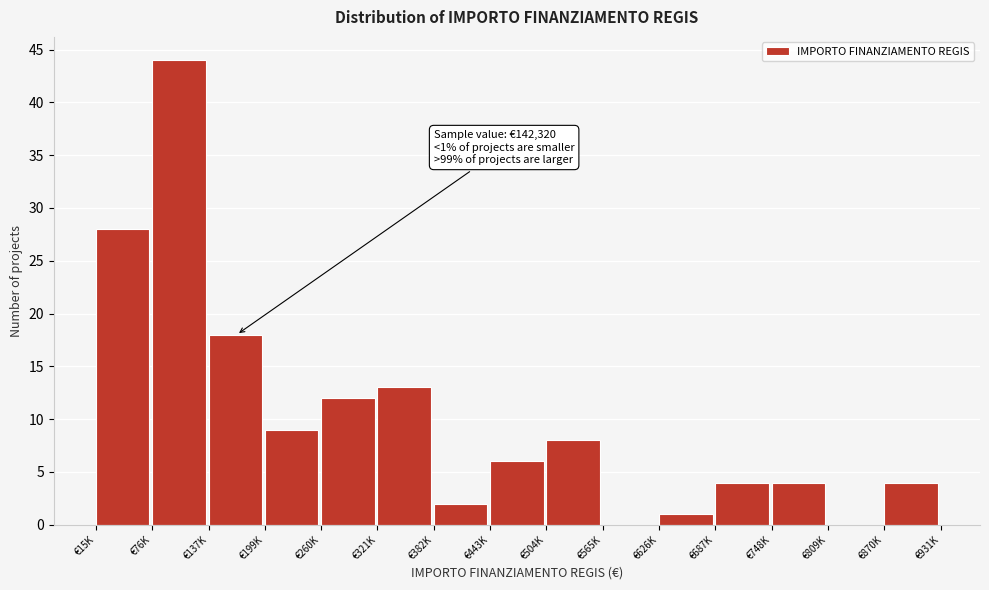

Reading left to right, transcribe all the data shown in this chart.

€15K=28	€76K=44	€137K=18	€199K=9	€260K=12	€321K=13	€382K=2	€443K=6	€504K=8	€565K=0	€626K=1	€687K=4	€748K=4	€809K=0	€870K=4